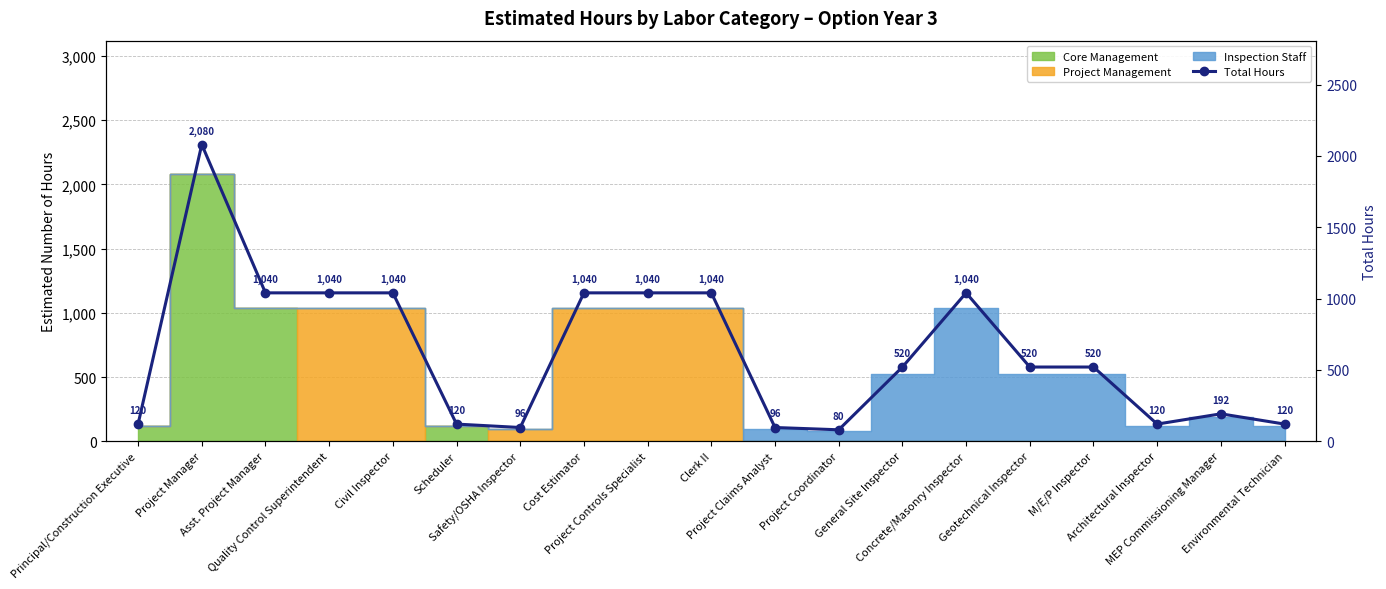

Reading left to right, what are all the values shown in this chart?

120	2080	1040	1040	1040	120	96	1040	1040	1040	96	80	520	1040	520	520	120	192	120